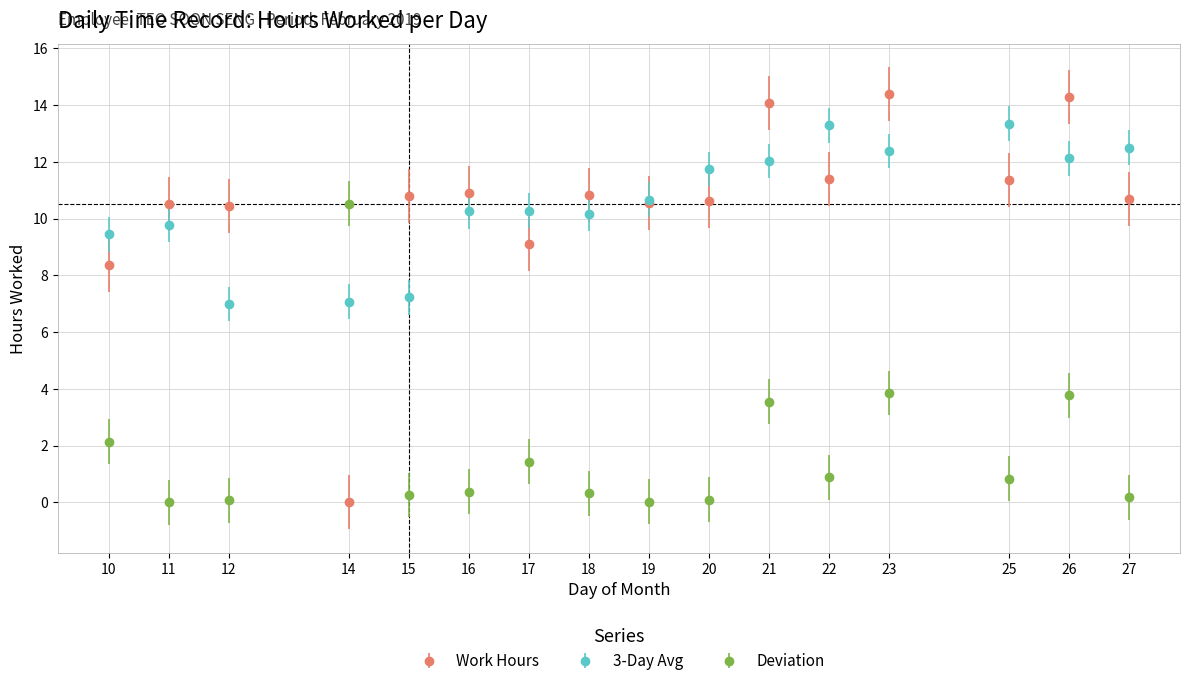

How many data points does each series have?

16